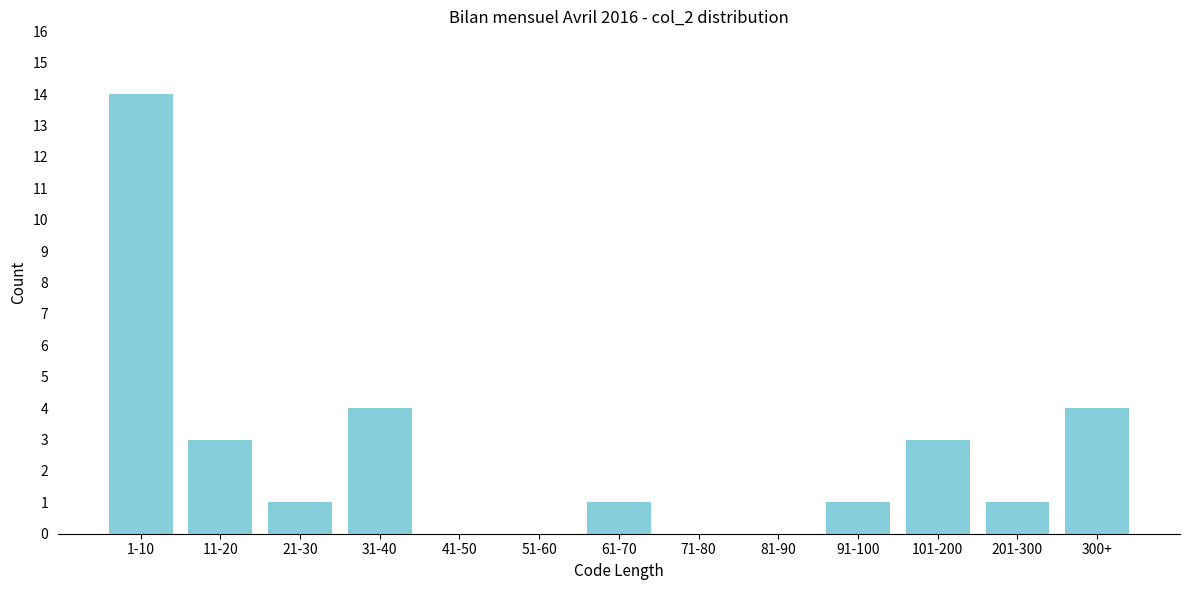

Reading left to right, transcribe all the data shown in this chart.

1-10=14	11-20=3	21-30=1	31-40=4	41-50=0	51-60=0	61-70=1	71-80=0	81-90=0	91-100=1	101-200=3	201-300=1	300+=4